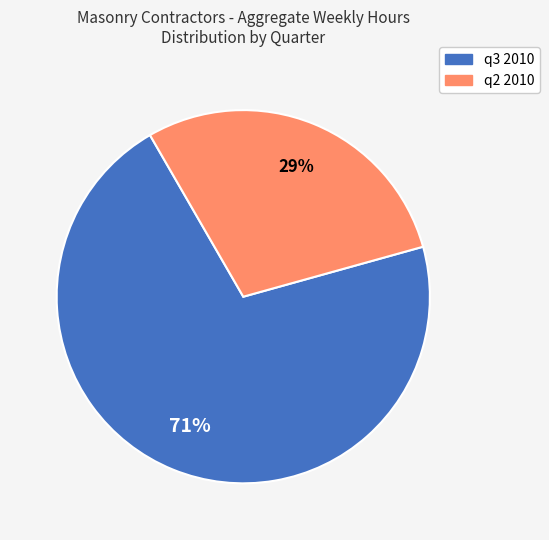

To the nearest percent, what is the average slice percentage?

50%